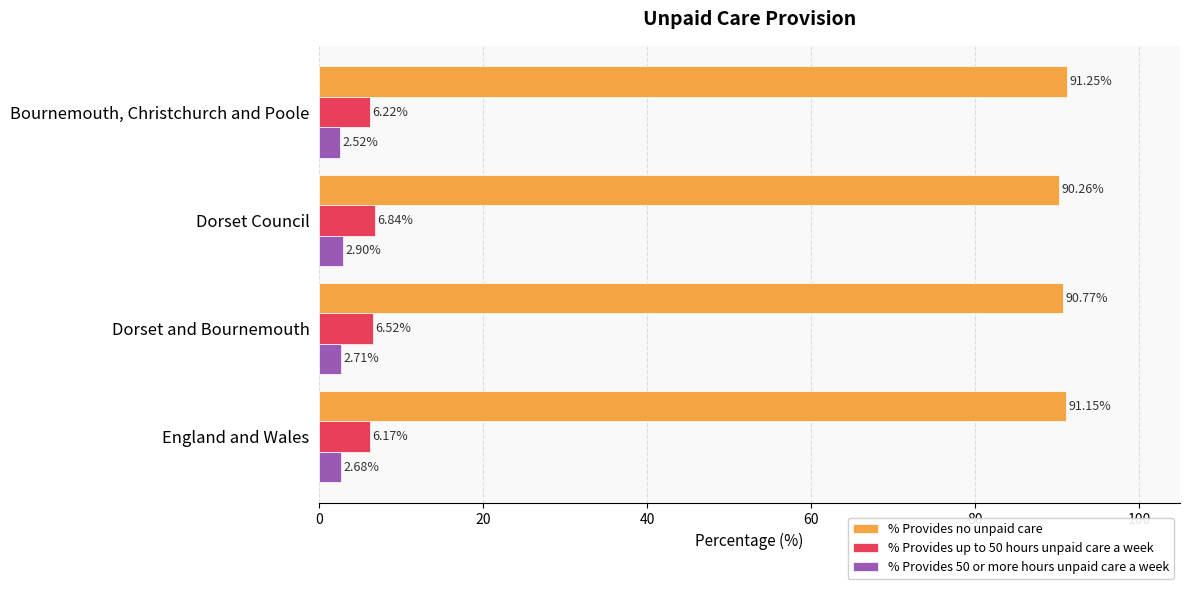

Count the % Provides up to 50 hours unpaid care a week values in the range 6 to 7.

4